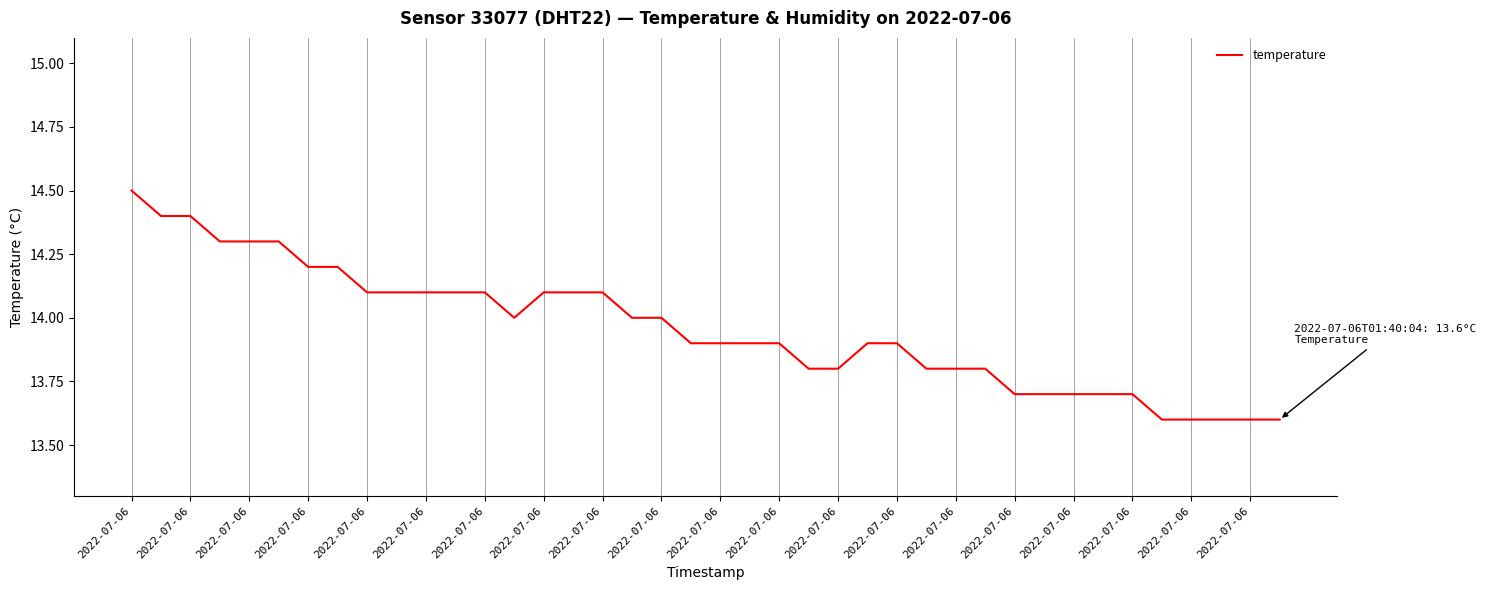

What is the smallest value displayed?

13.6